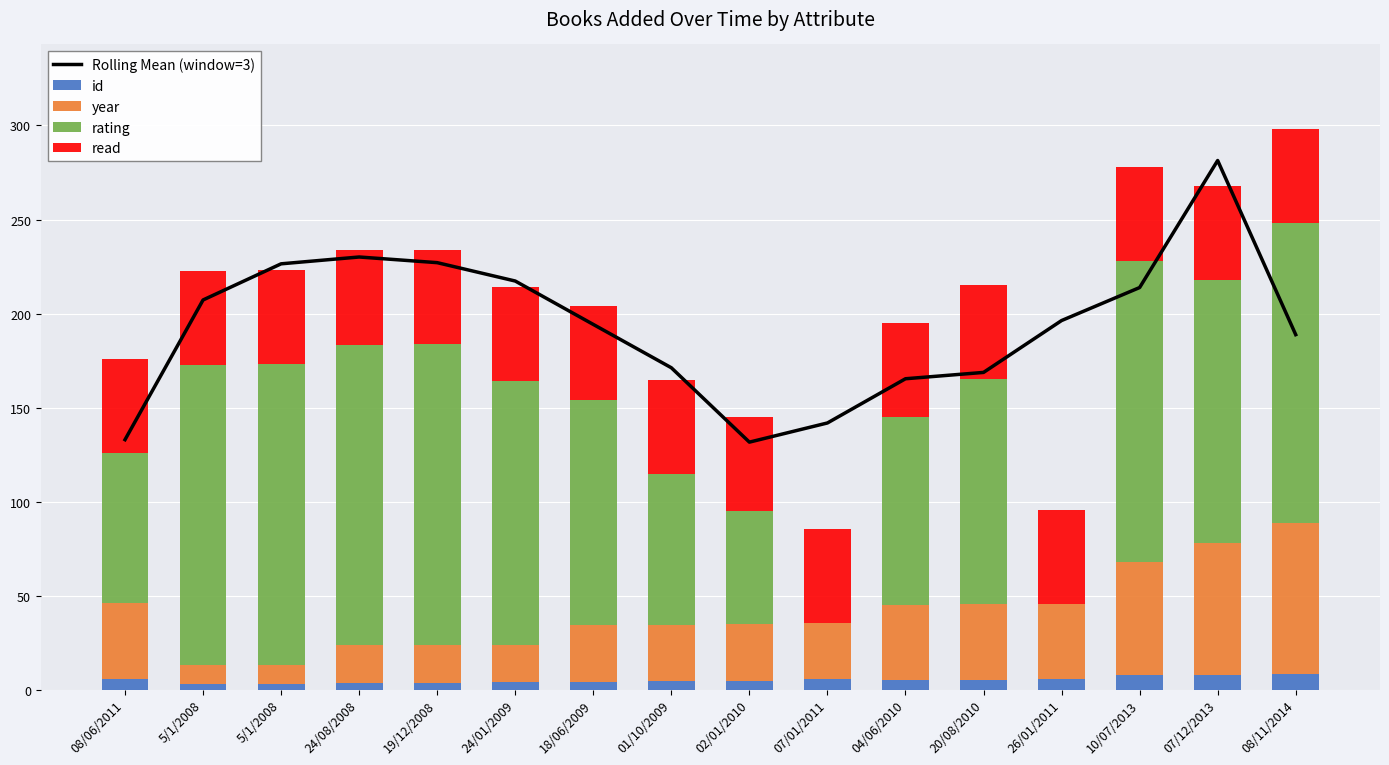

At how many categories does at least one series exceed 90?

16